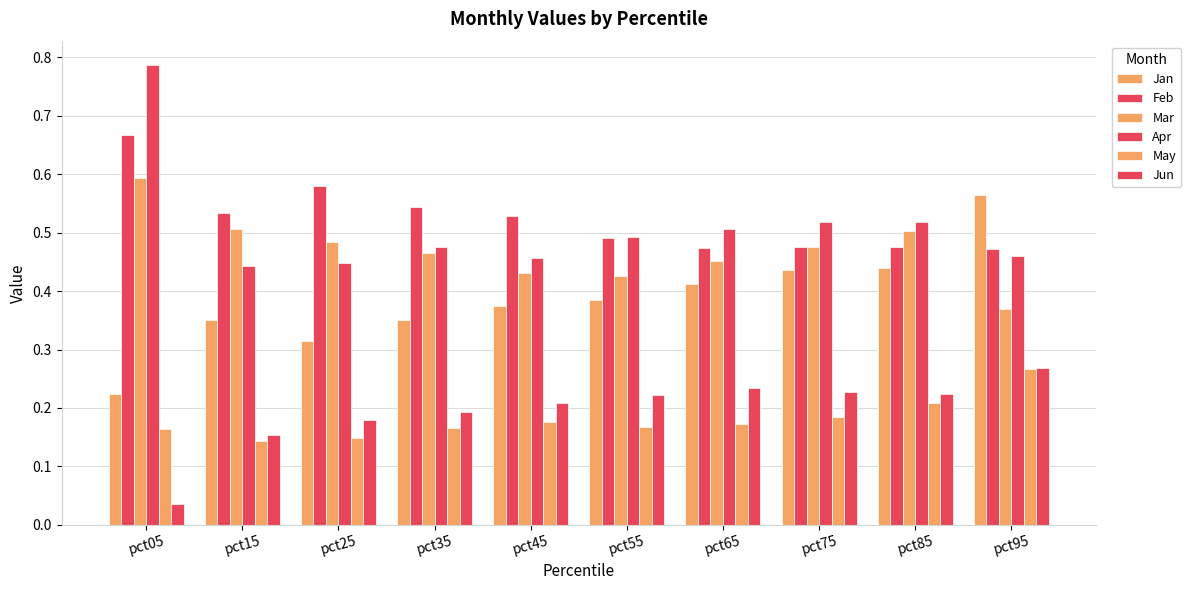

Which has a higher value, pct15 or pct95?

pct95